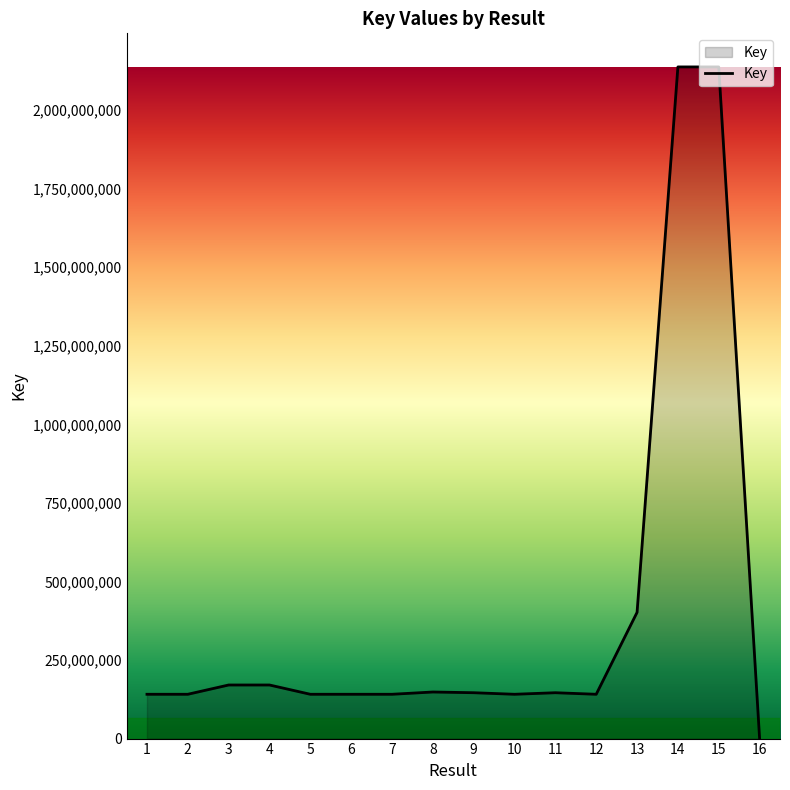

Approximately how many times larger is the value at 6 compared to 11?

1.0